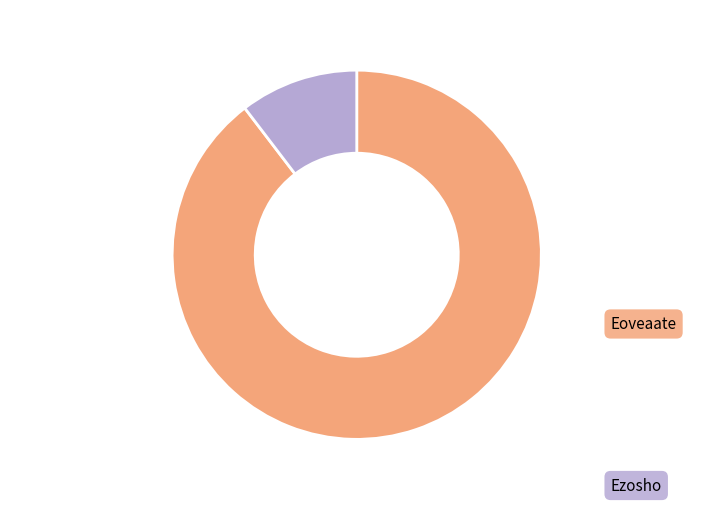

How many segments does this pie chart have?

2